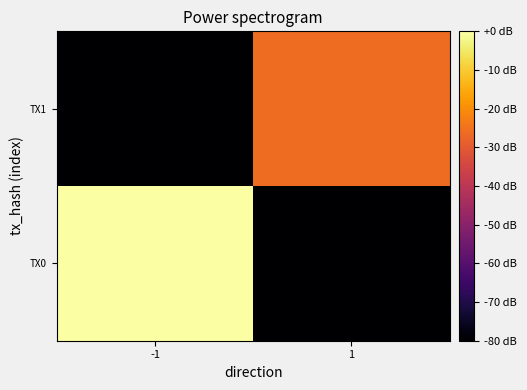

Reading left to right, extract all data points from this chart.

TX0: -1=0.0	1=-199.6
TX1: -1=-199.6	1=-26.0